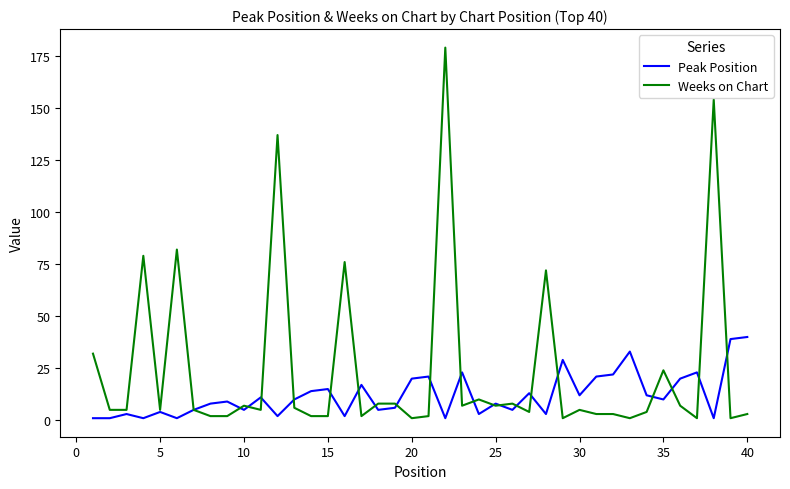

What is the greatest value displayed?

179